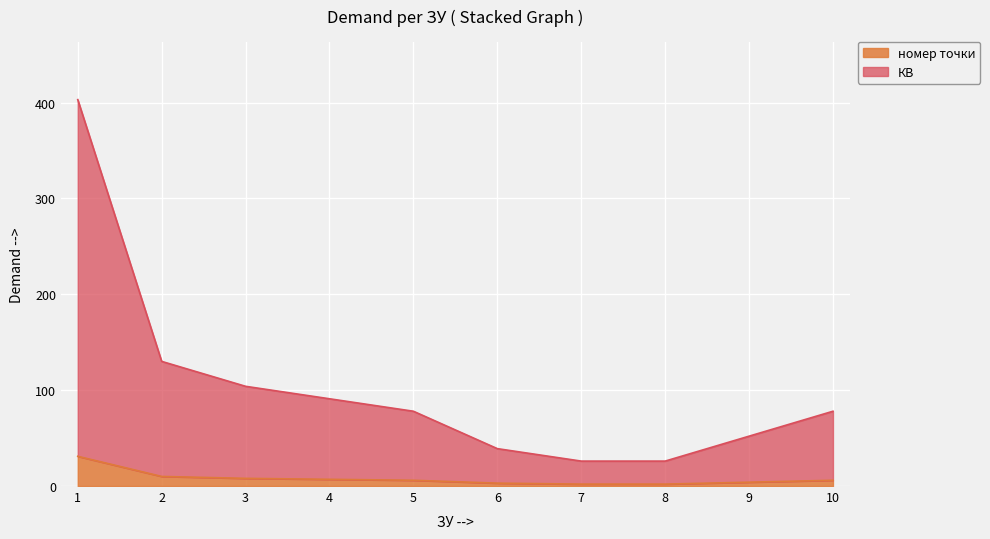

What is the value of the 6th point from the left?

3